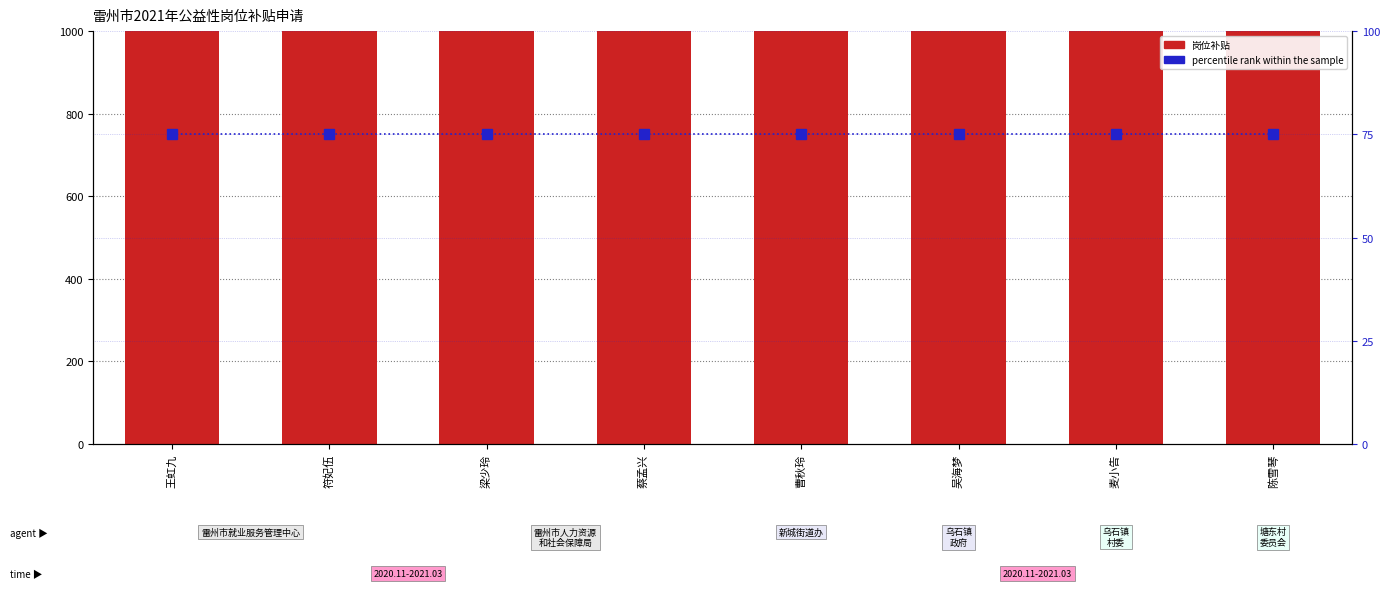

Which series changed the most between 蔡孟兴 and 麦小告?

岗位补贴